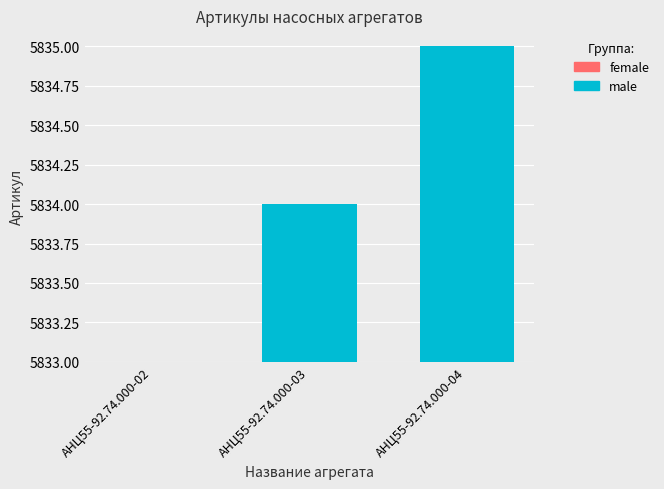

What is the value of the 1st bar from the left?

5833